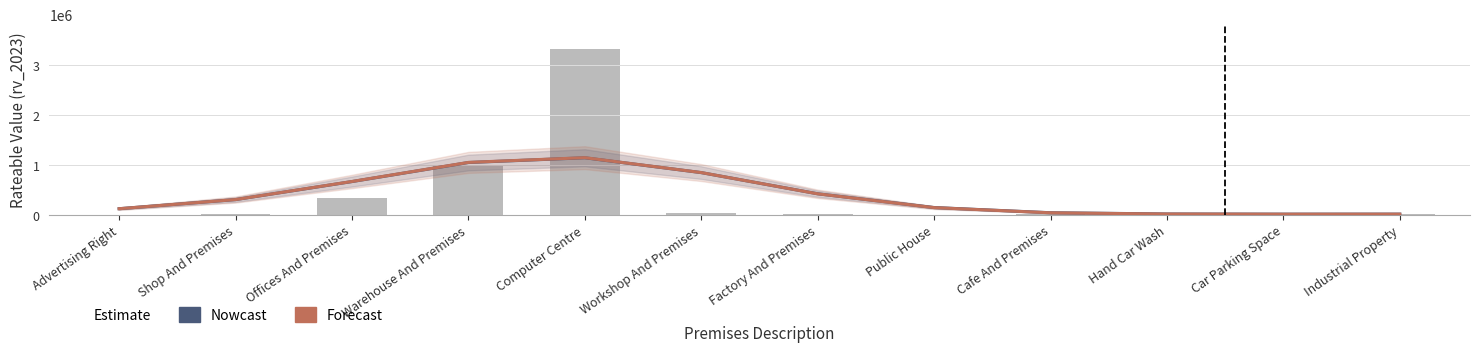

True or false: Forecast has a value of 669935.0 at Offices And Premises.

True